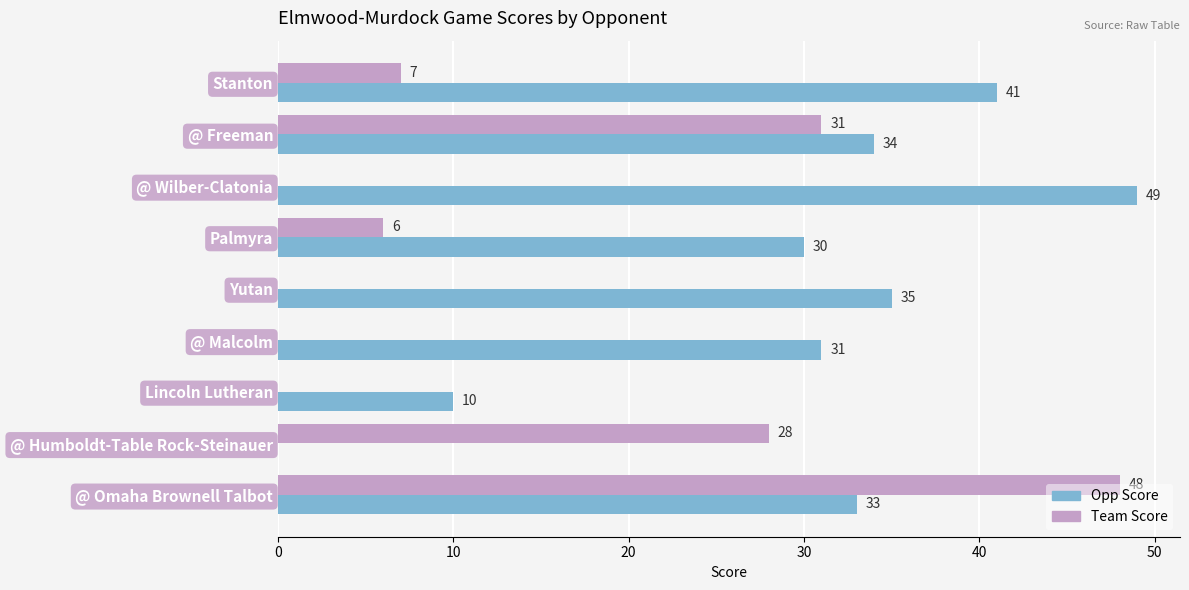

What are all the series names shown in the legend?

Opp Score, Team Score